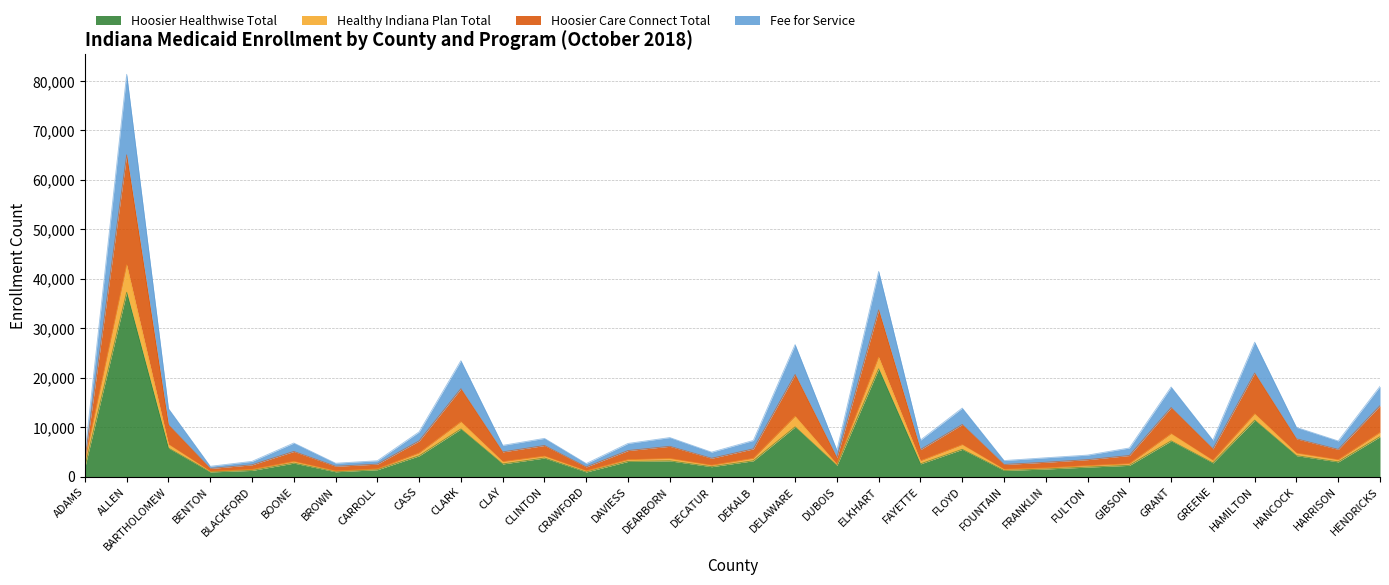

At which category is the sum across all series the highest?

ALLEN